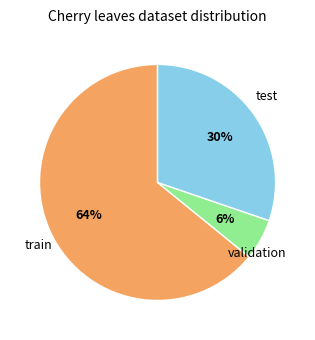

Does any single category account for the majority?

Yes